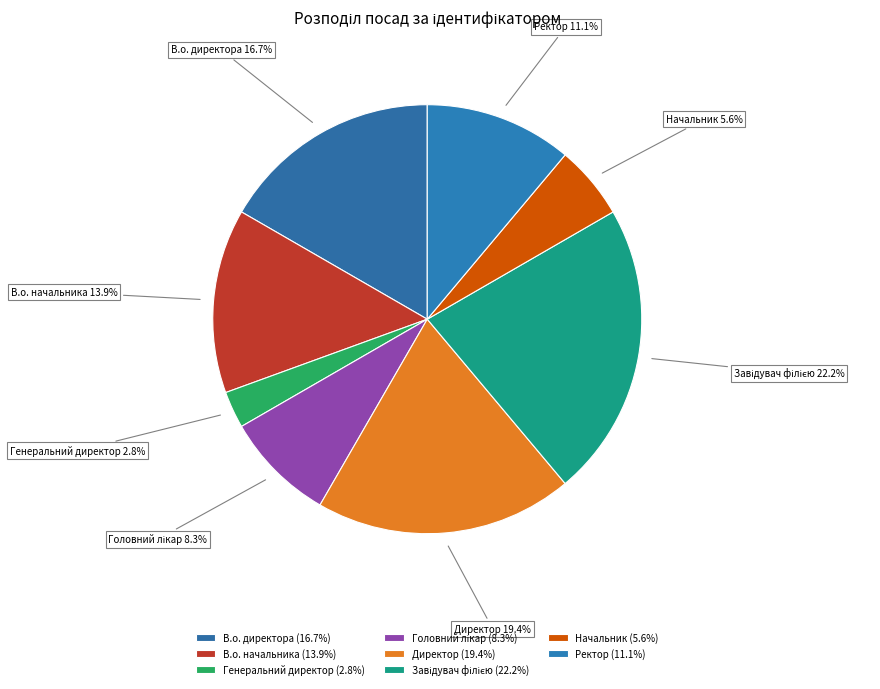

To the nearest percent, what portion does В.о. начальника represent?

14%